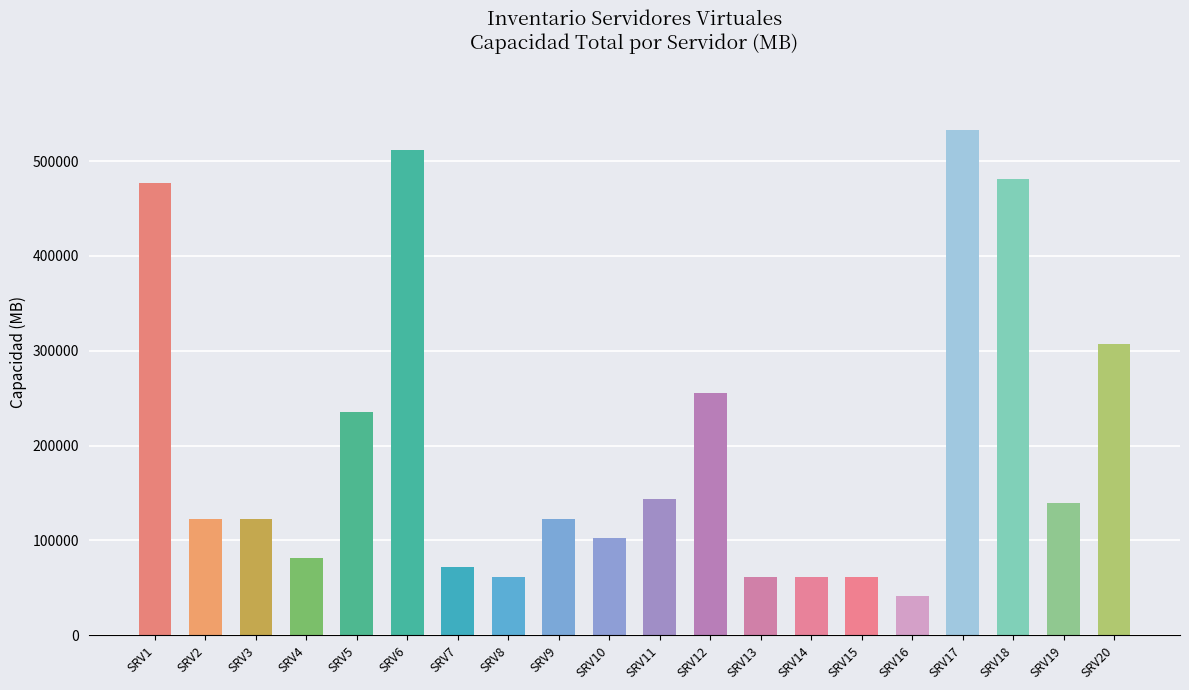

The value at SRV19 is 139980. True or false?

True